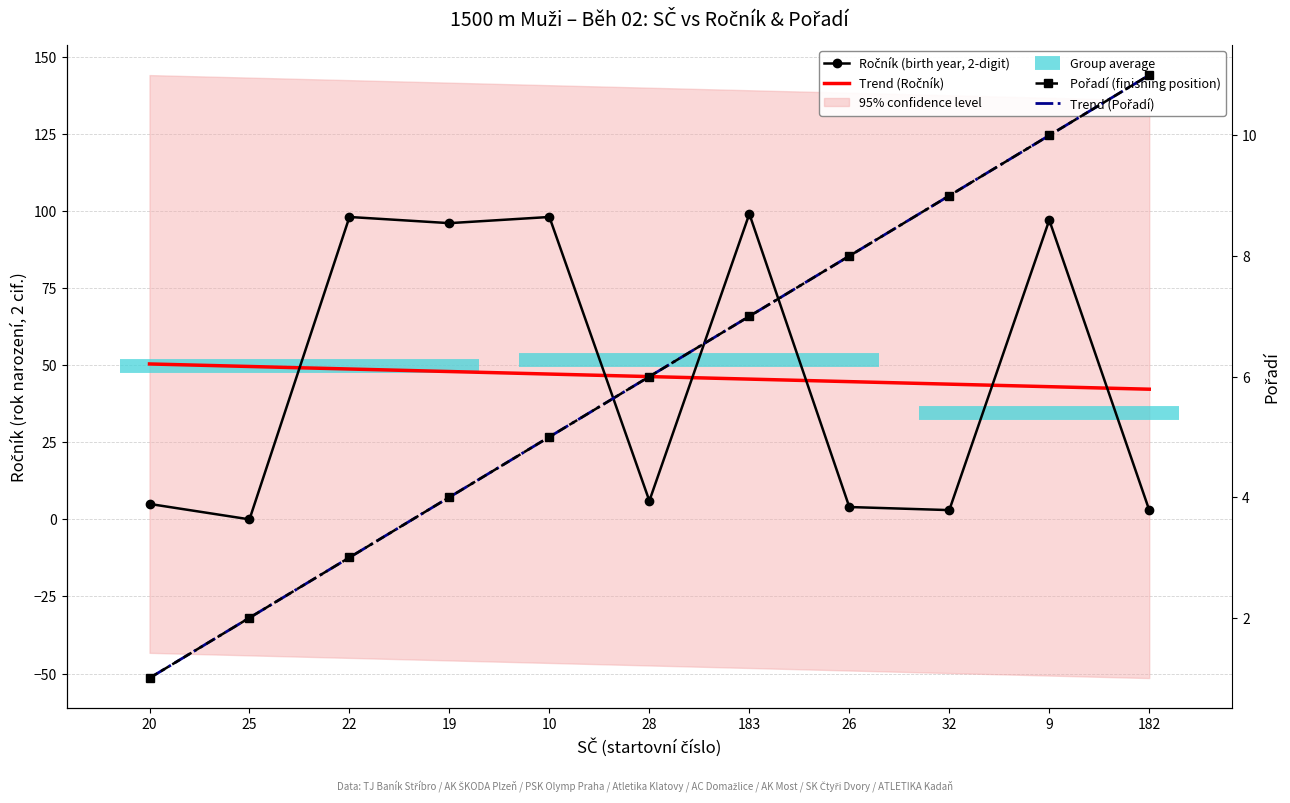

Between which two adjacent categories do Pořadí and Ročník first intersect?

20 and 25